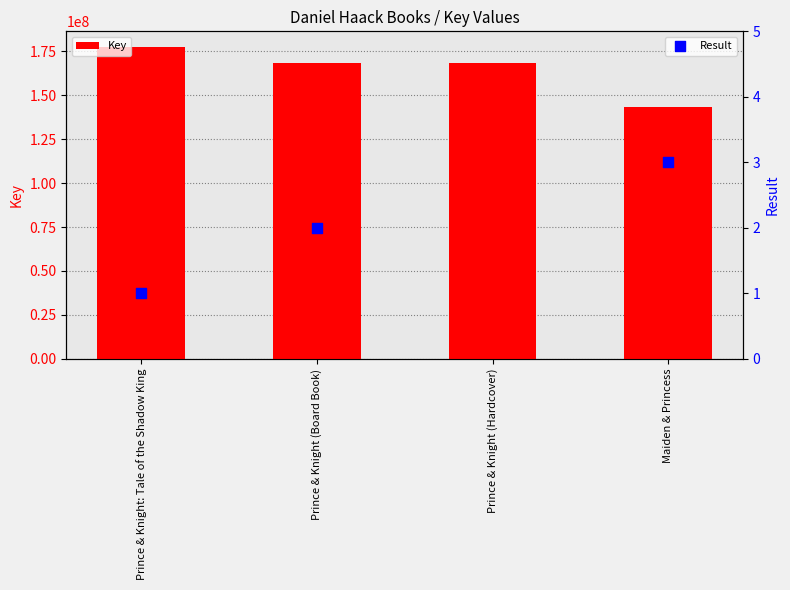

Is the value of Key at Prince & Knight: Tale of the Shadow King greater than the value of Result at Maiden & Princess?

Yes